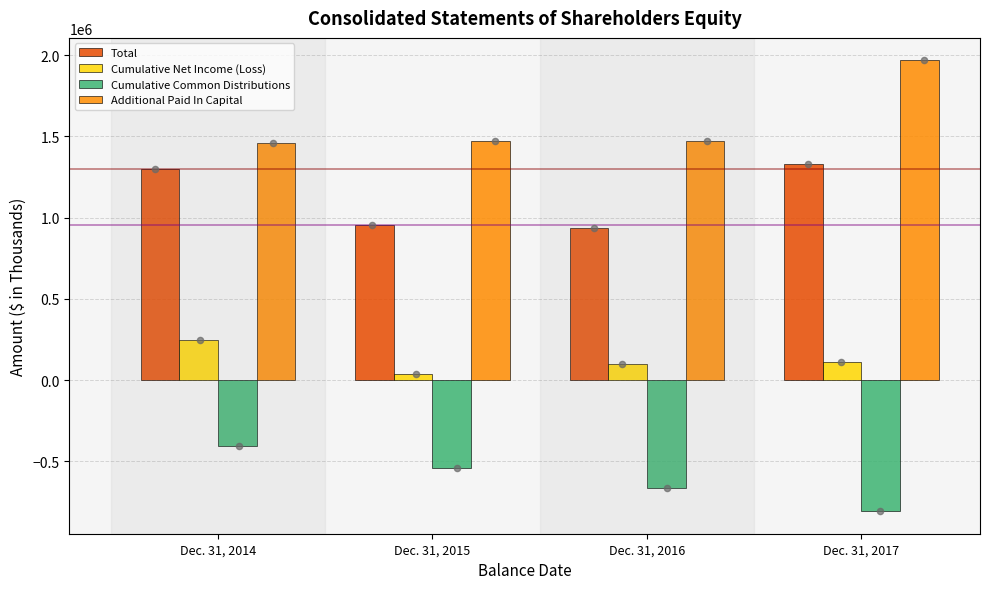

At how many categories does at least one series exceed -601020?

4